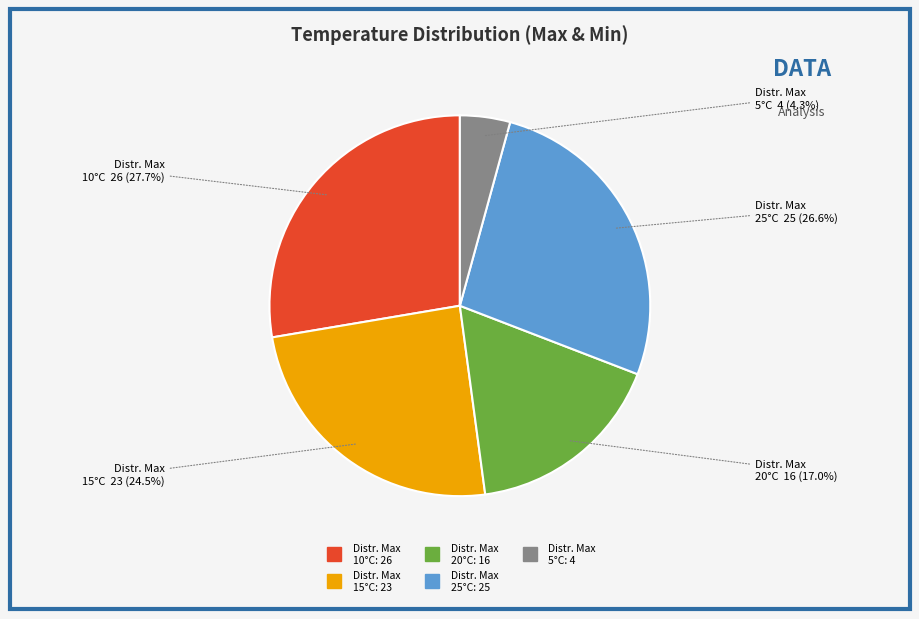

Is there any slice that represents more than half of the pie?

No